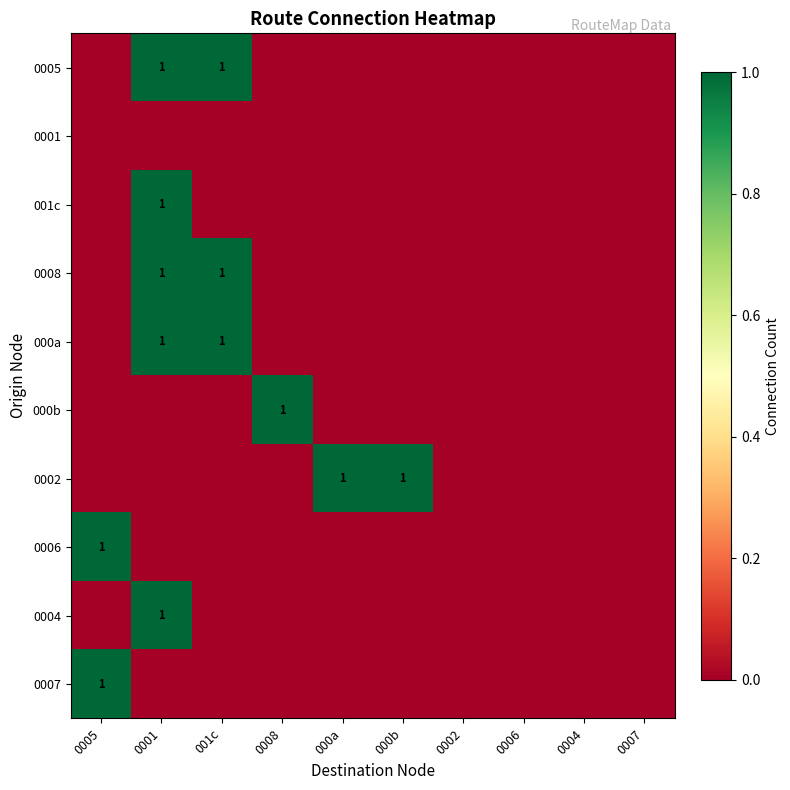

What is the sum of all 0008 values?

2